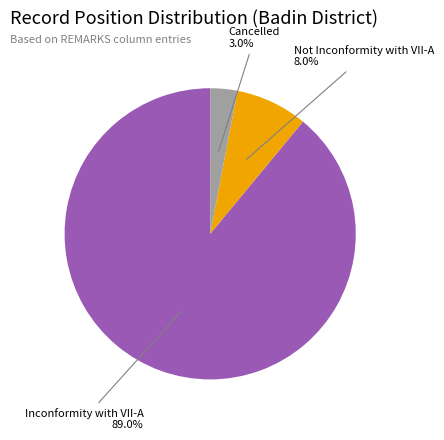

Is there a majority slice in this chart?

Yes